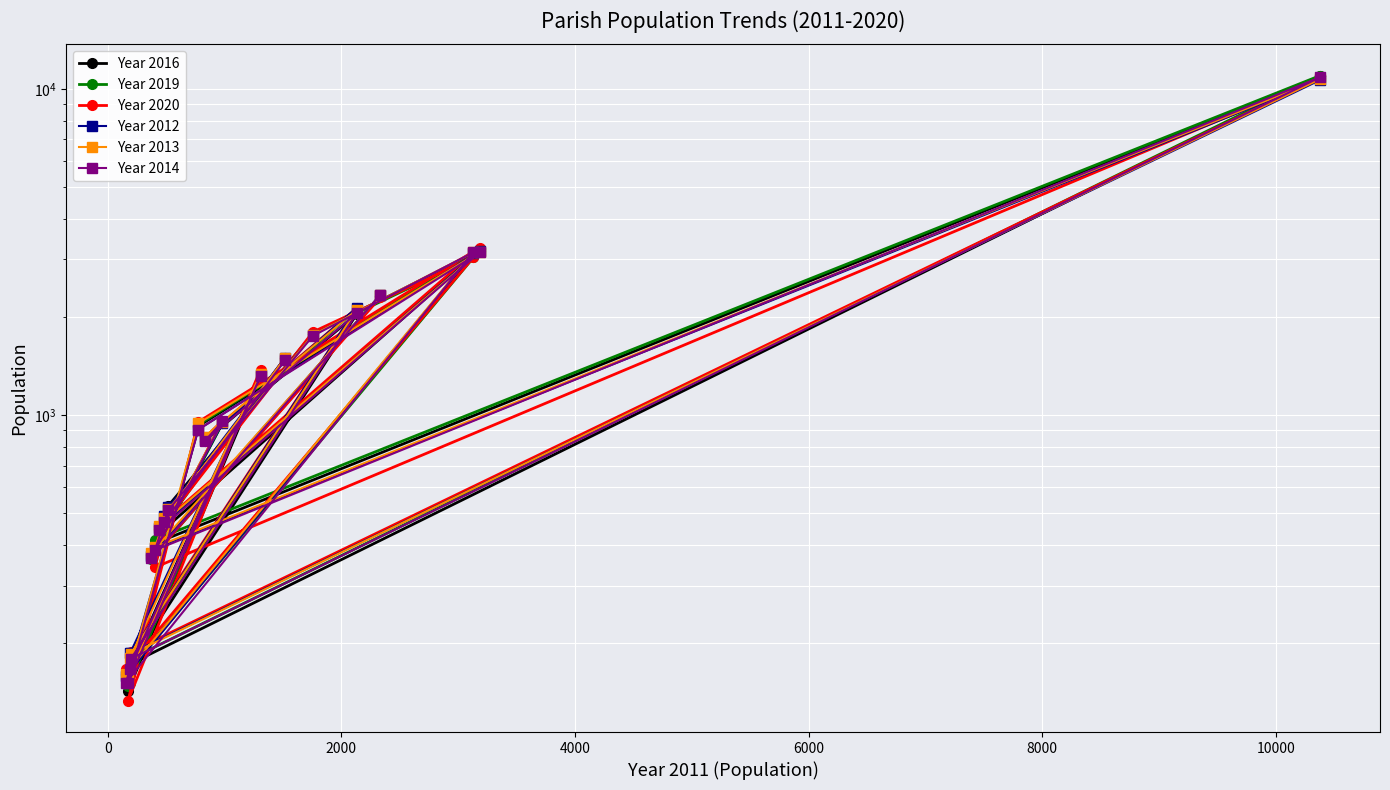

Which series has the widest spread of values?

Year 2019